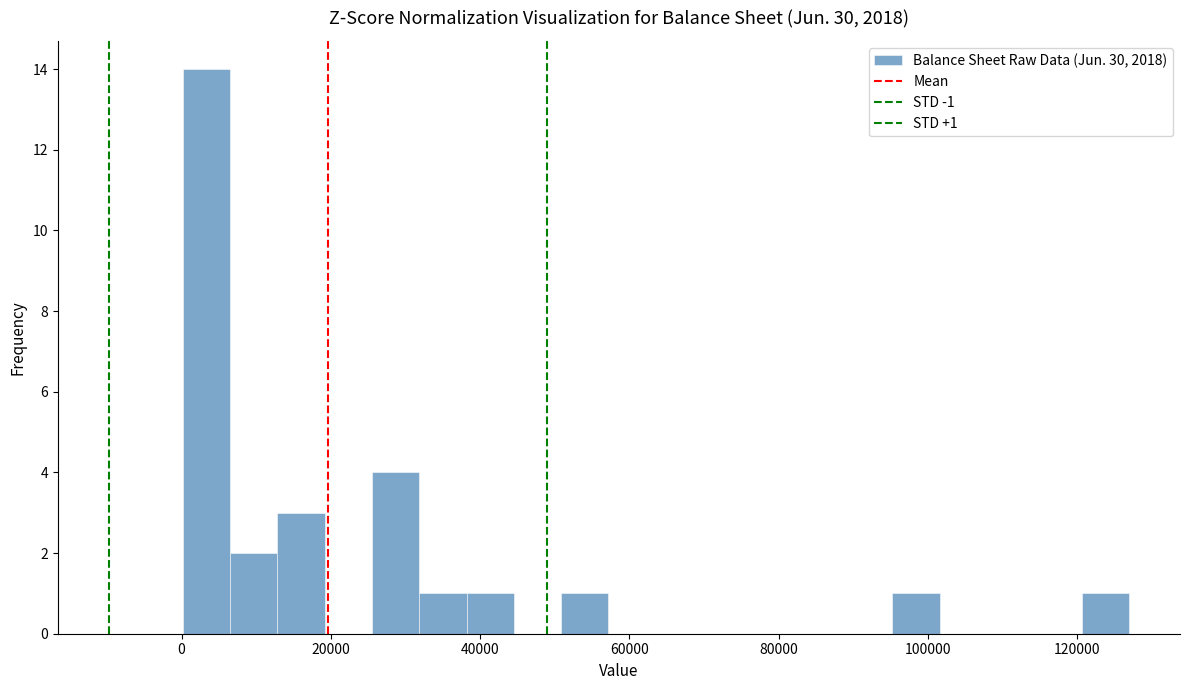

Read against the x-axis, roughly where is the centre of the tallest bar?

4000